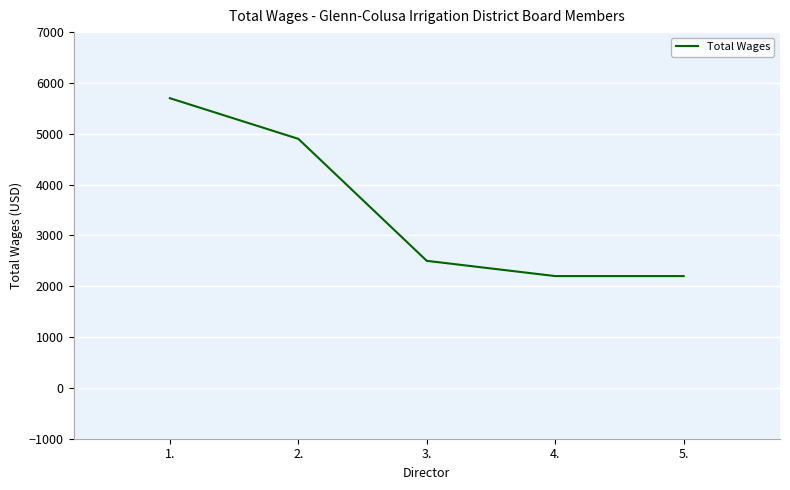

True or false: the data shows 5700 at 1..

True